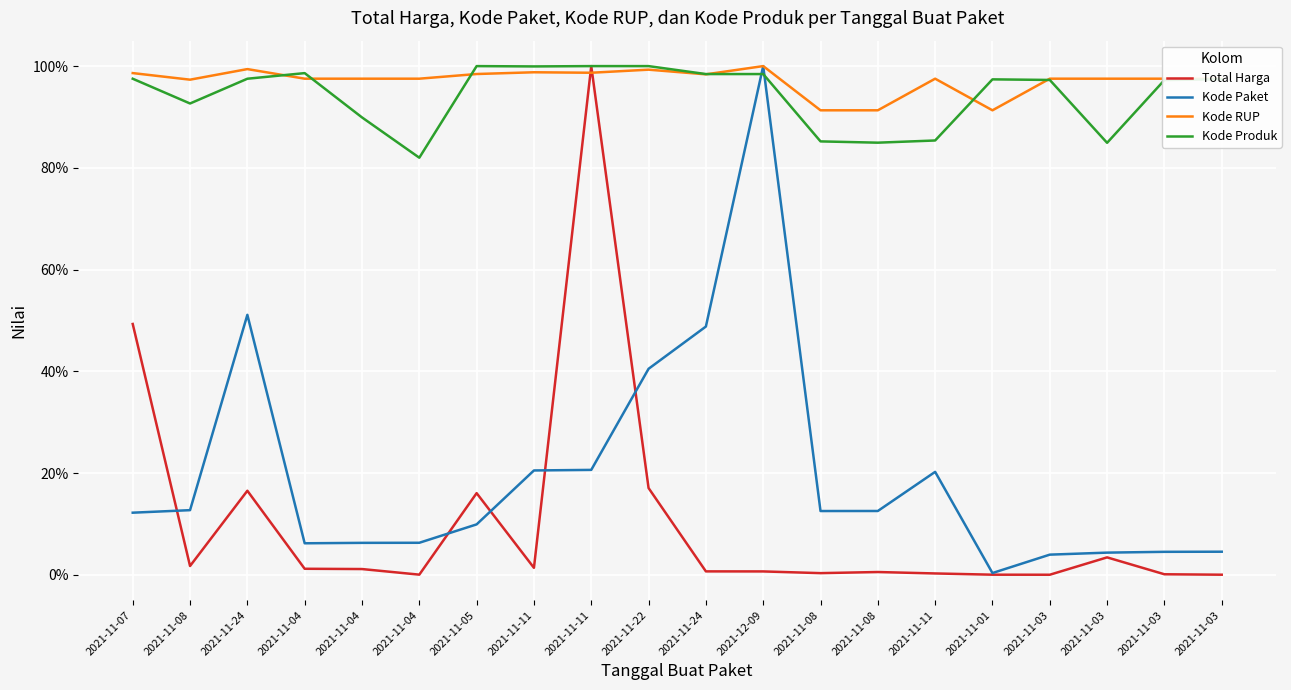

What are all the series names shown in the legend?

Total Harga, Kode Paket, Kode RUP, Kode Produk